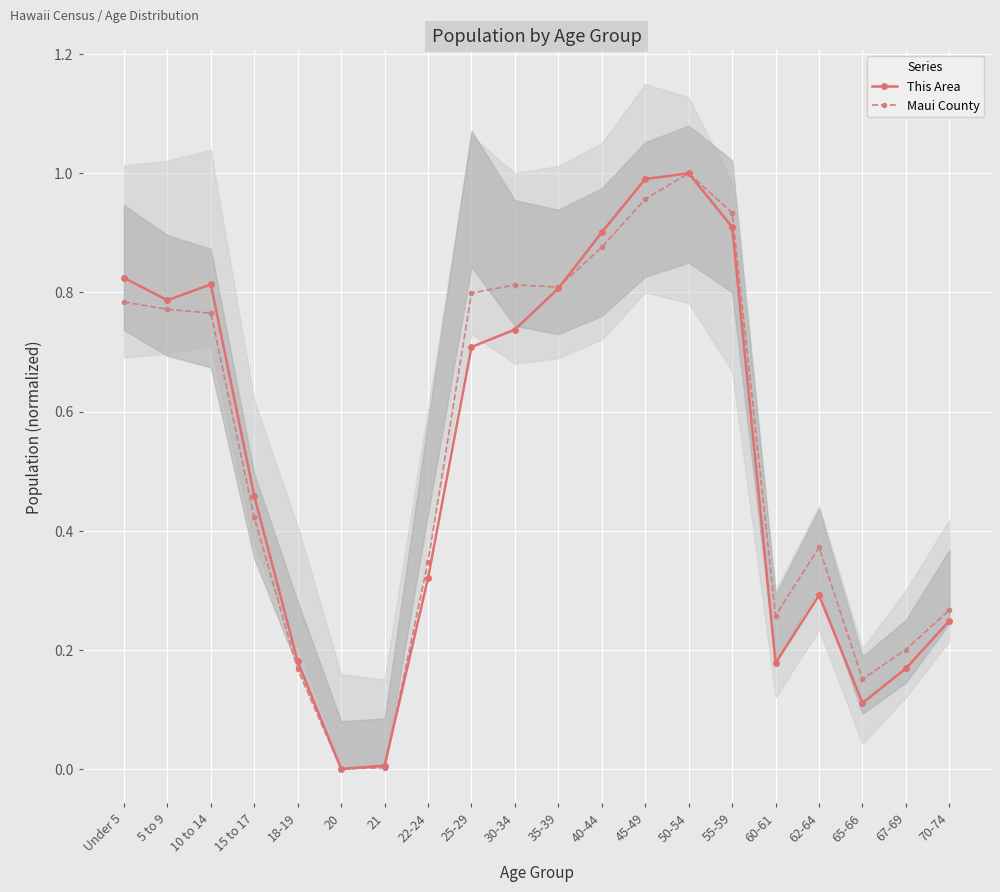

What position from the right is 18-19?

16